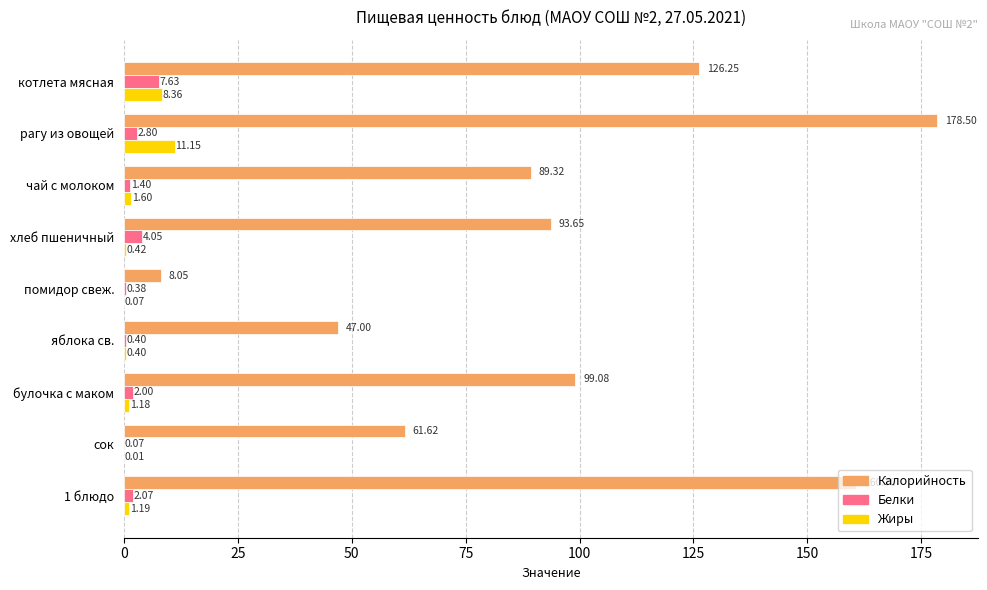

Which series changed the most between котлета мясная and булочка с маком?

Калорийность